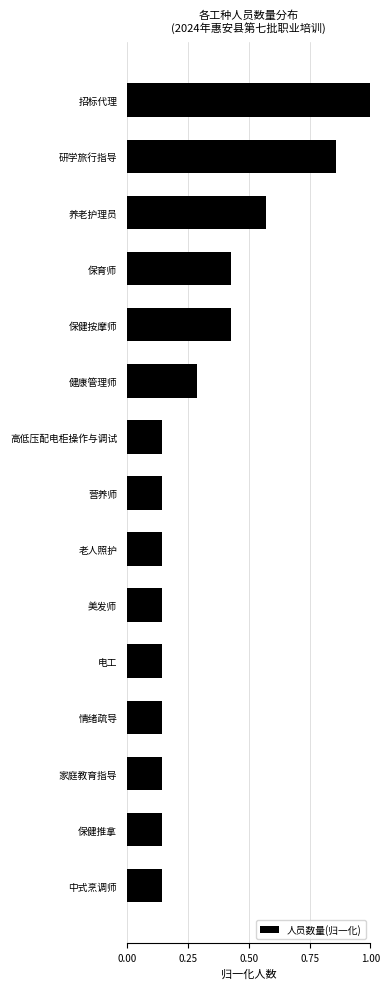

The chart shows a value of 0.0 at 中式烹调师. True or false?

False